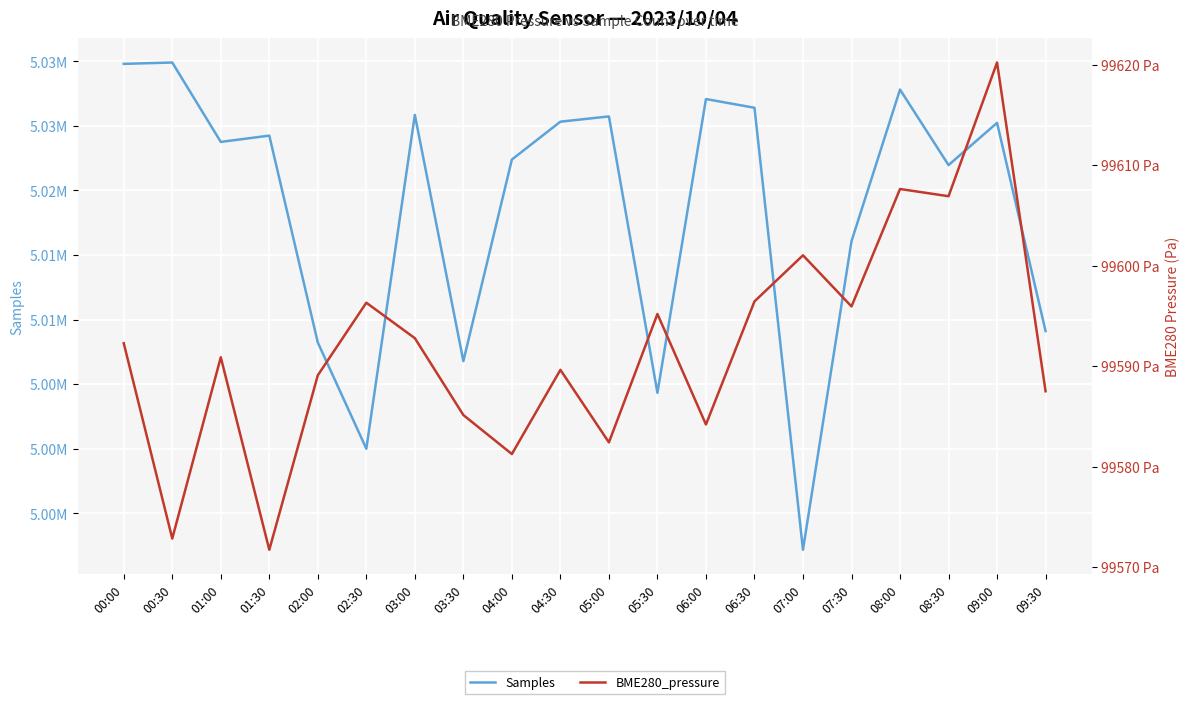

True or false: Samples has more than 1 points higher than both neighbors.

True